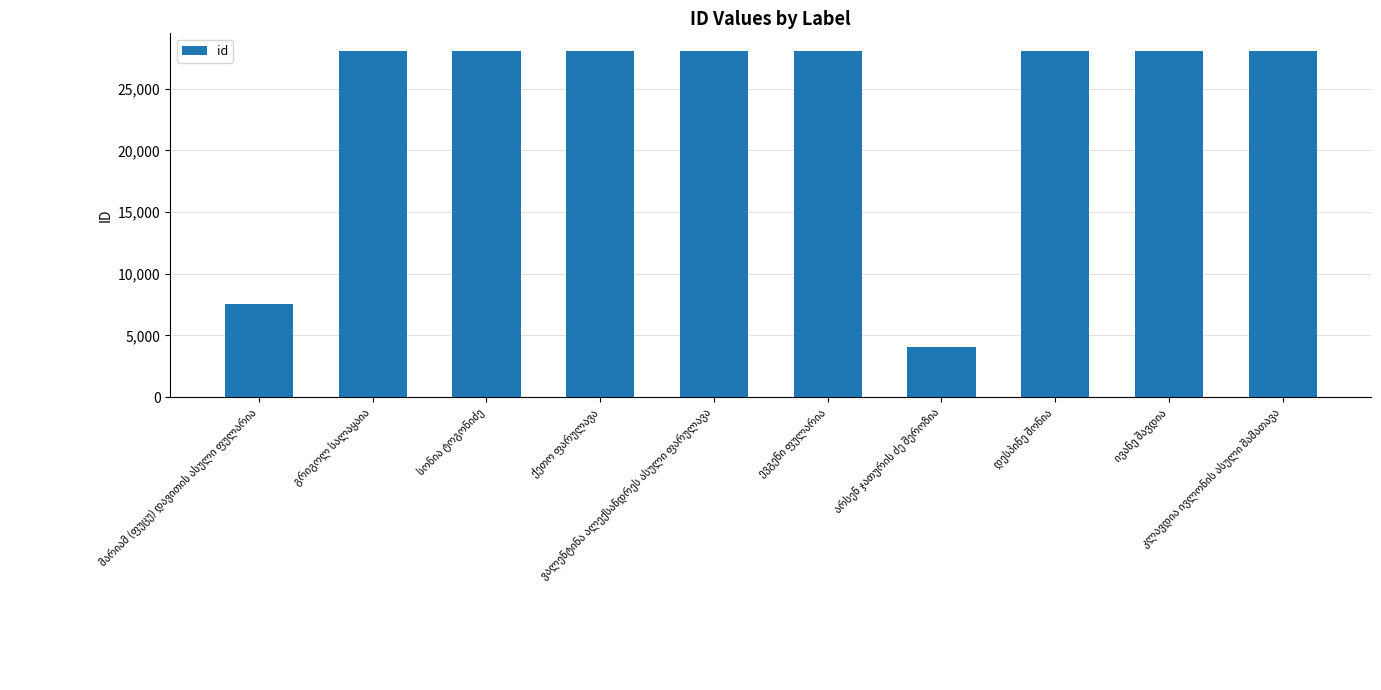

What is the value of the 1st bar from the left?

7515